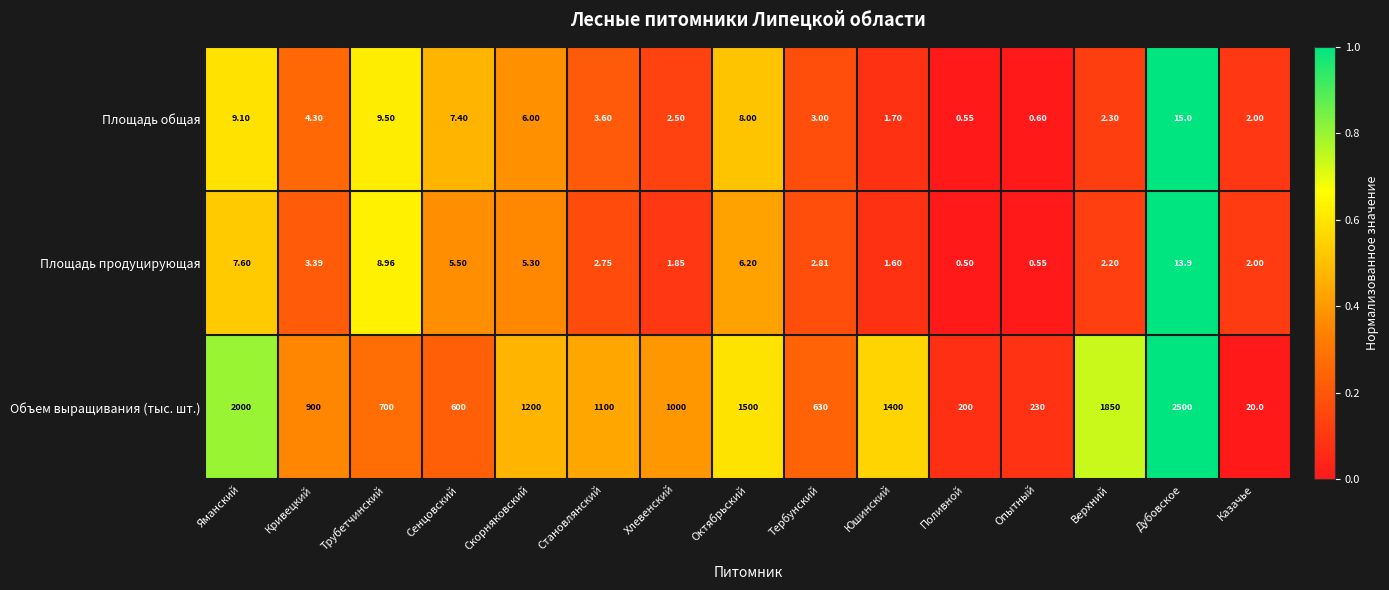

At which label does Площадь общая reach its peak?

Дубовское